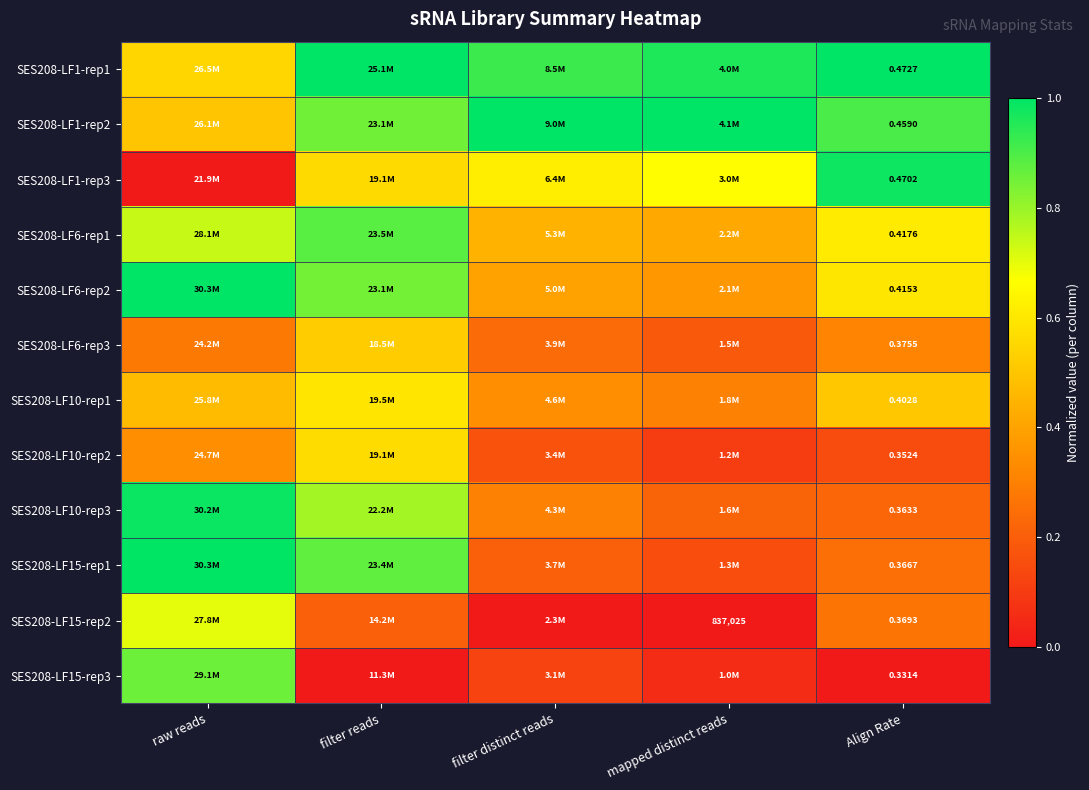

Rank the series at filter distinct reads from highest to lowest value.

SES208-LF1-rep2, SES208-LF1-rep1, SES208-LF1-rep3, SES208-LF6-rep1, SES208-LF6-rep2, SES208-LF10-rep1, SES208-LF10-rep3, SES208-LF6-rep3, SES208-LF15-rep1, SES208-LF10-rep2, SES208-LF15-rep3, SES208-LF15-rep2